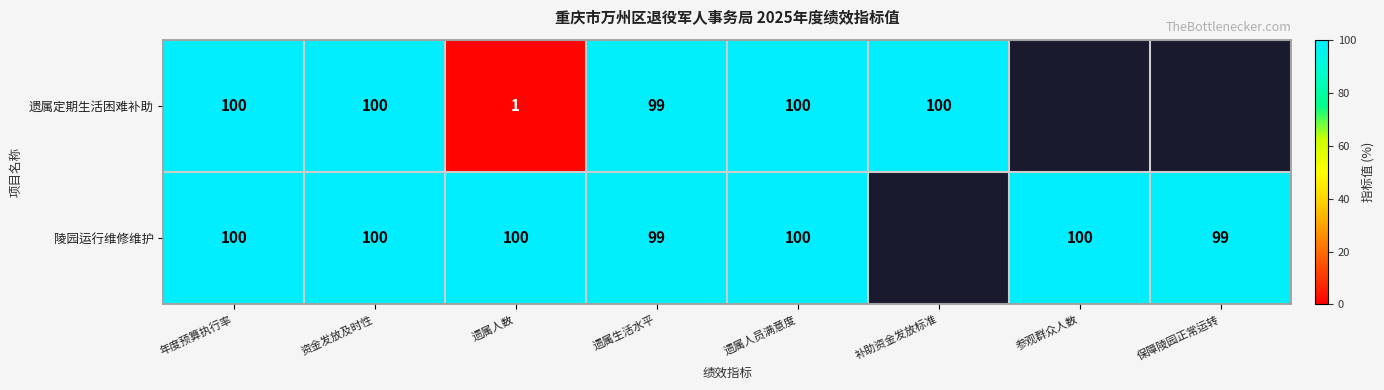

What is the sum of the 陵园运行维修维护 values at 资金发放及时性 and 参观群众人数?

200